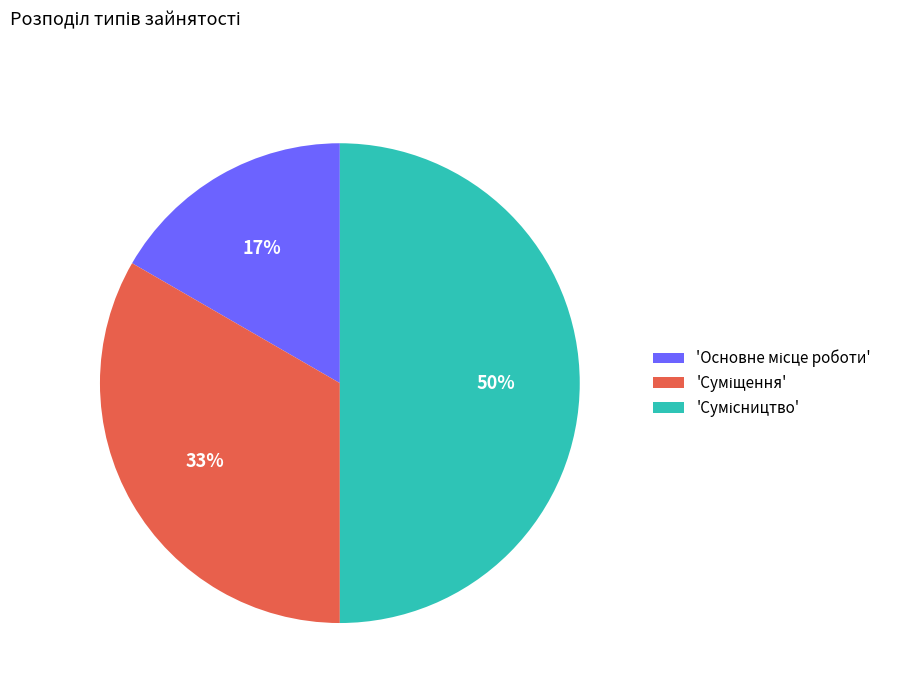

To the nearest percent, what is the difference between the largest and smallest slice percentages?

33%